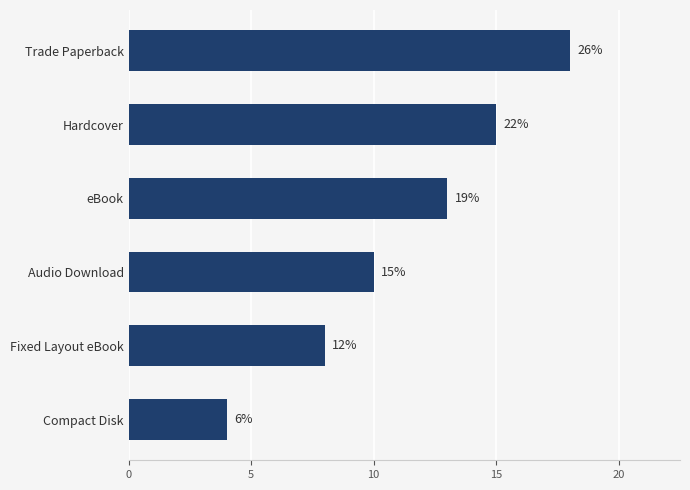

How many bars are there in total?

6